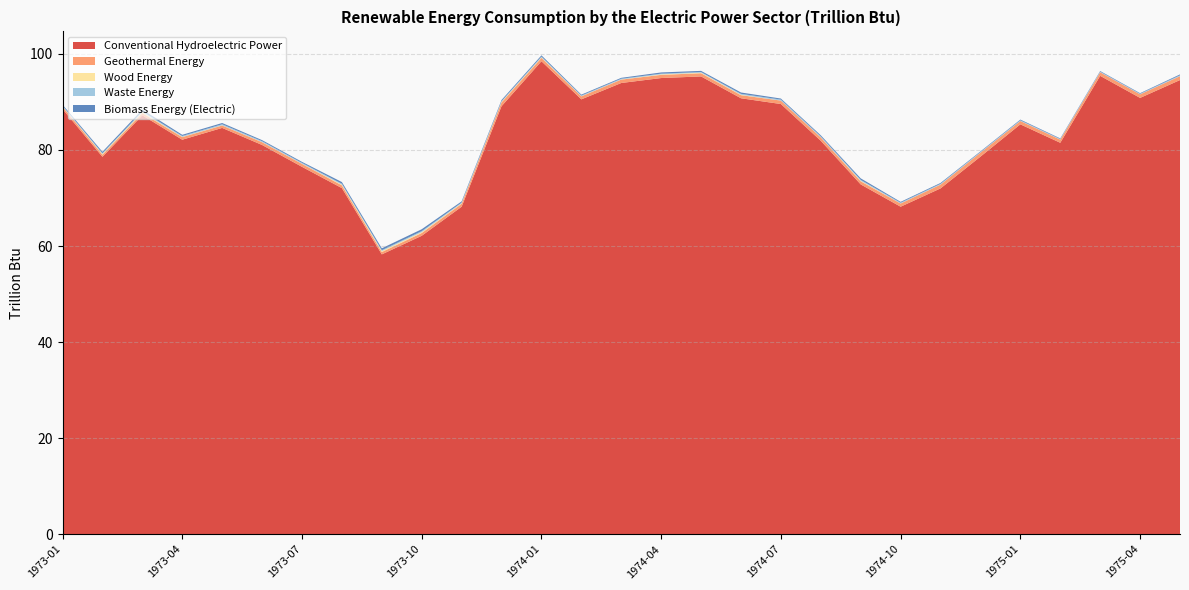

Reading left to right, transcribe all the data shown in this chart.

Conventional Hydroelectric Power: 1973-01=88.5	1973-02=78.6	1973-03=87.2	1973-04=82.1	1973-05=84.6	1973-06=81.0	1973-07=76.5	1973-08=72.1	1973-09=58.3	1973-10=62.1	1973-11=68.2	1973-12=89.1	1974-01=98.5	1974-02=90.5	1974-03=93.9	1974-04=95.0	1974-05=95.3	1974-06=90.8	1974-07=89.6	1974-08=81.9	1974-09=72.8	1974-10=68.2	1974-11=72.0	1974-12=78.6	1975-01=85.3	1975-02=81.5	1975-03=95.4	1975-04=90.8	1975-05=94.6
Geothermal Energy: 1973-01=0.5	1973-02=0.4	1973-03=0.5	1973-04=0.5	1973-05=0.5	1973-06=0.6	1973-07=0.6	1973-08=0.6	1973-09=0.5	1973-10=0.6	1973-11=0.6	1973-12=0.8	1974-01=0.7	1974-02=0.6	1974-03=0.7	1974-04=0.7	1974-05=0.7	1974-06=0.6	1974-07=0.7	1974-08=0.7	1974-09=0.7	1974-10=0.7	1974-11=0.8	1974-12=0.8	1975-01=0.7	1975-02=0.7	1975-03=0.7	1975-04=0.7	1975-05=0.8
Wood Energy: 1973-01=0.1	1973-02=0.2	1973-03=0.2	1973-04=0.1	1973-05=0.0	1973-06=0.0	1973-07=0.0	1973-08=0.2	1973-09=0.2	1973-10=0.2	1973-11=0.1	1973-12=0.1	1974-01=0.1	1974-02=0.0	1974-03=0.0	1974-04=0.1	1974-05=0.1	1974-06=0.1	1974-07=0.0	1974-08=0.0	1974-09=0.1	1974-10=0.0	1974-11=0.0	1974-12=0.0	1975-01=0.0	1975-02=0.0	1975-03=0.0	1975-04=0.0	1975-05=0.0
Waste Energy: 1973-01=0.2	1973-02=0.1	1973-03=0.2	1973-04=0.2	1973-05=0.2	1973-06=0.2	1973-07=0.2	1973-08=0.2	1973-09=0.2	1973-10=0.2	1973-11=0.2	1973-12=0.1	1974-01=0.2	1974-02=0.1	1974-03=0.1	1974-04=0.1	1974-05=0.1	1974-06=0.2	1974-07=0.2	1974-08=0.2	1974-09=0.2	1974-10=0.2	1974-11=0.2	1974-12=0.1	1975-01=0.1	1975-02=0.1	1975-03=0.1	1975-04=0.1	1975-05=0.2
Biomass Energy (Electric): 1973-01=0.2	1973-02=0.3	1973-03=0.4	1973-04=0.2	1973-05=0.3	1973-06=0.2	1973-07=0.2	1973-08=0.3	1973-09=0.4	1973-10=0.4	1973-11=0.2	1973-12=0.2	1974-01=0.3	1974-02=0.2	1974-03=0.2	1974-04=0.2	1974-05=0.2	1974-06=0.3	1974-07=0.2	1974-08=0.2	1974-09=0.3	1974-10=0.2	1974-11=0.2	1974-12=0.1	1975-01=0.1	1975-02=0.1	1975-03=0.1	1975-04=0.1	1975-05=0.2